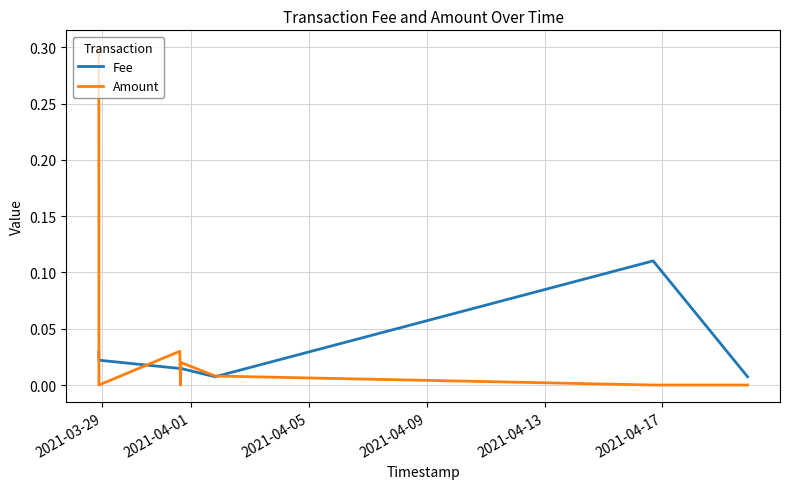

How many intersections are there between Fee and Amount?

5